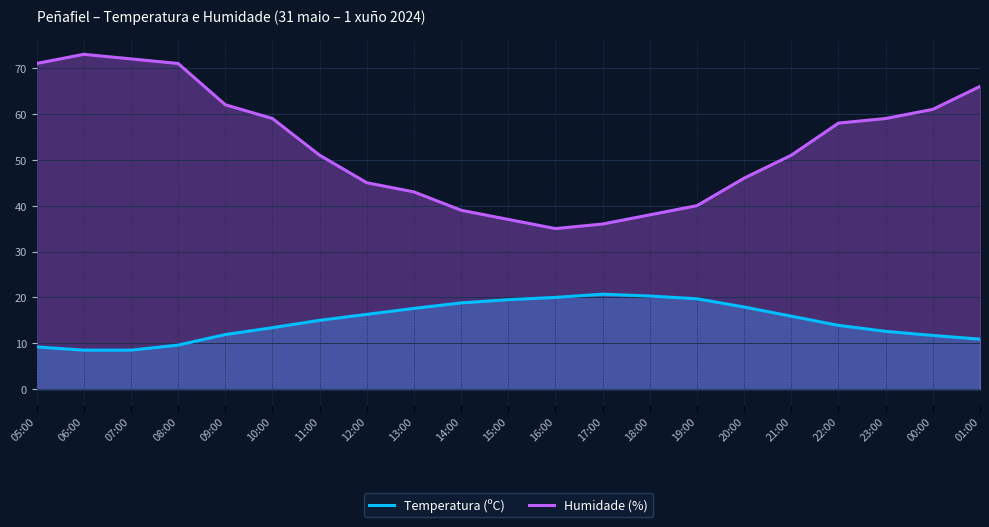

What is the greatest value displayed?

73.0